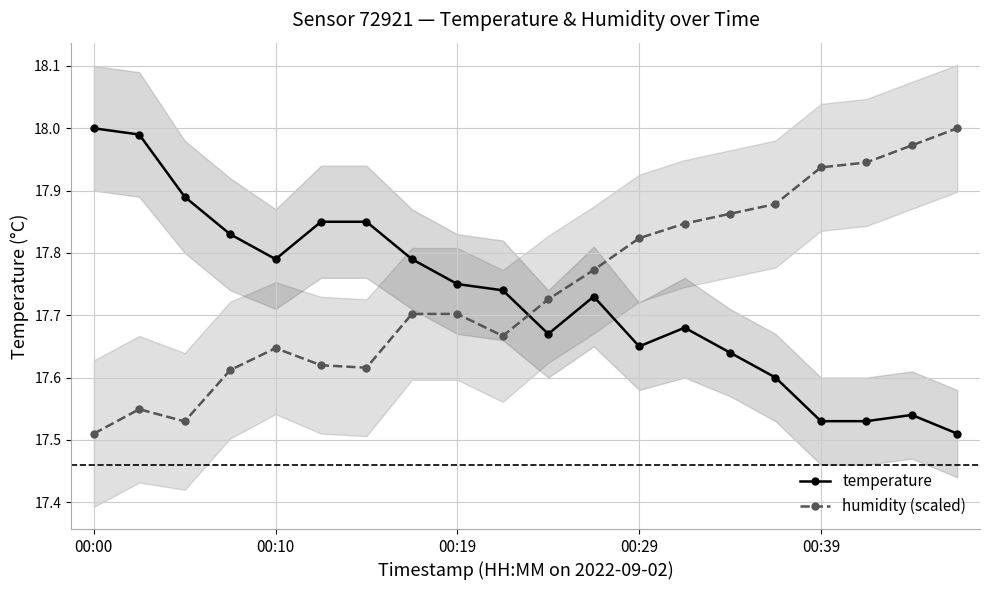

What is the maximum value shown in the chart?

18.0